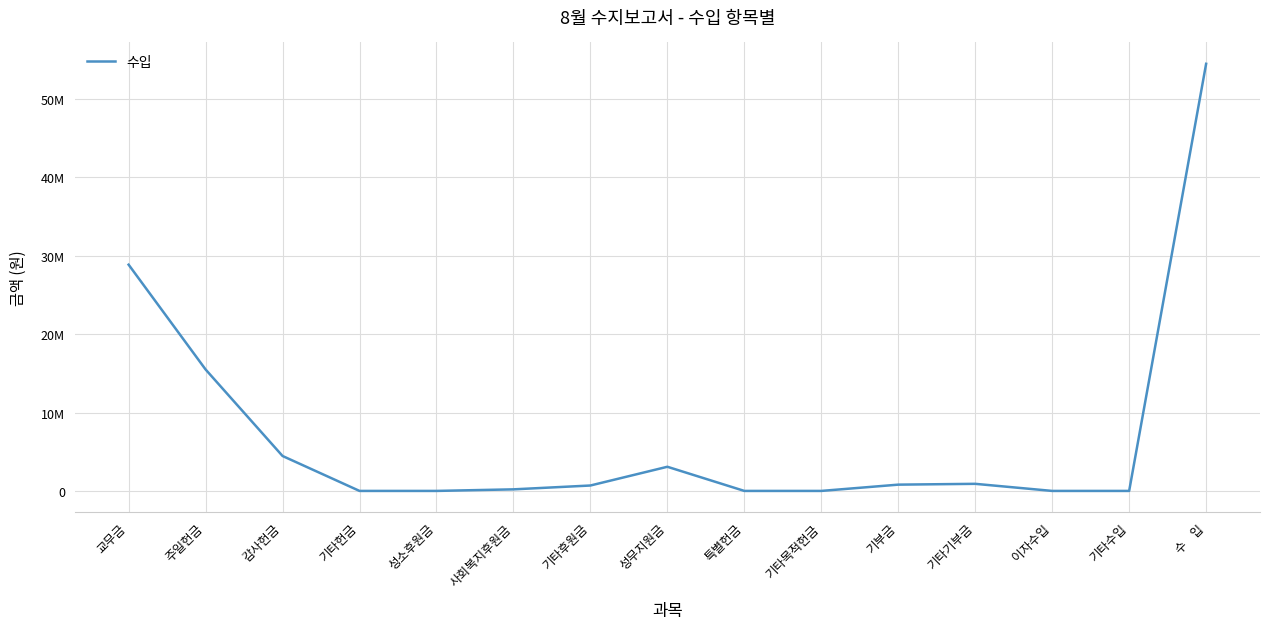

Does the chart display data point markers on the line(s)?

No